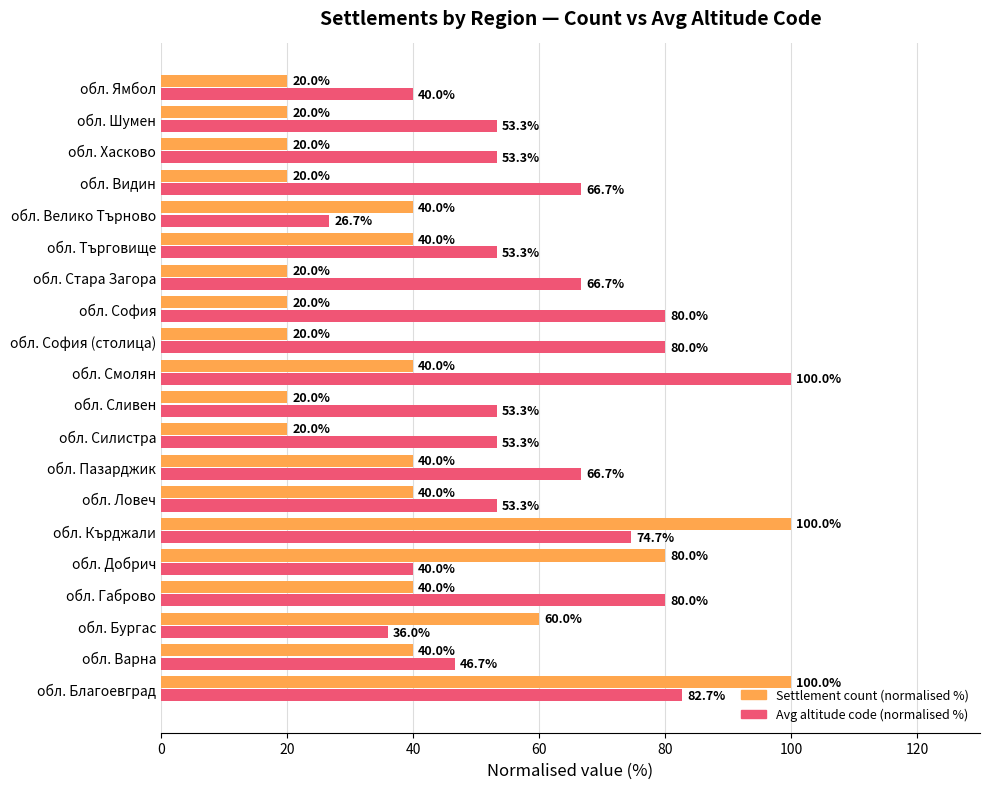

What is the minimum value shown in the chart?

20.0